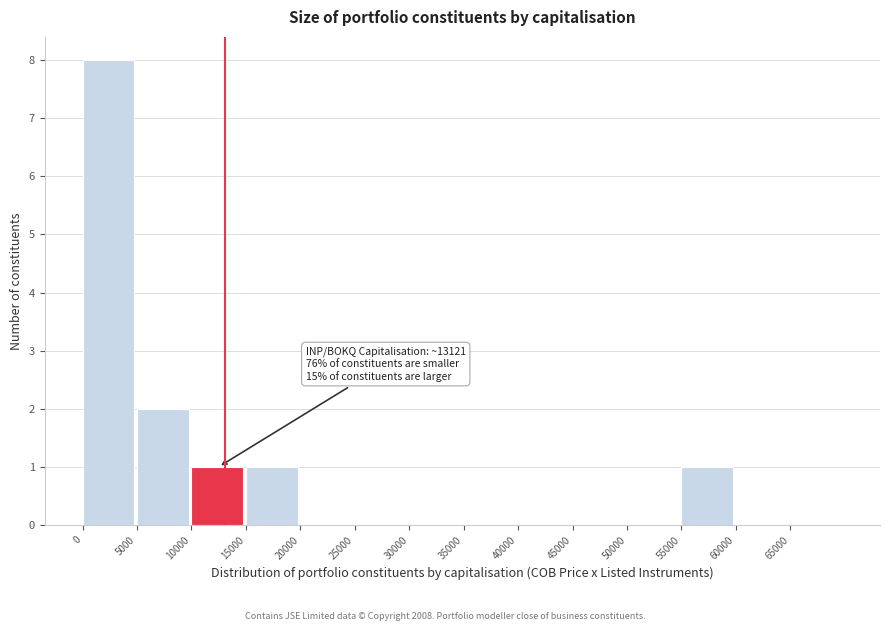

Over which range of the x-axis is the bar tallest?

0 to 5000